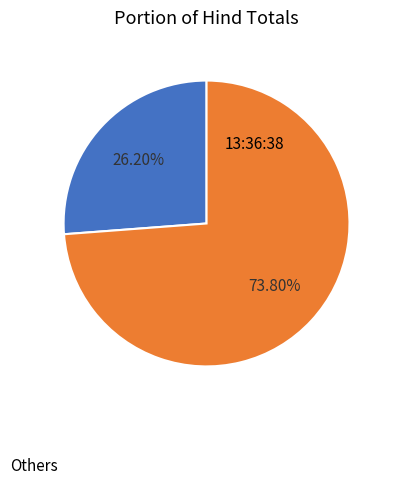

Is there any slice that represents more than half of the pie?

Yes